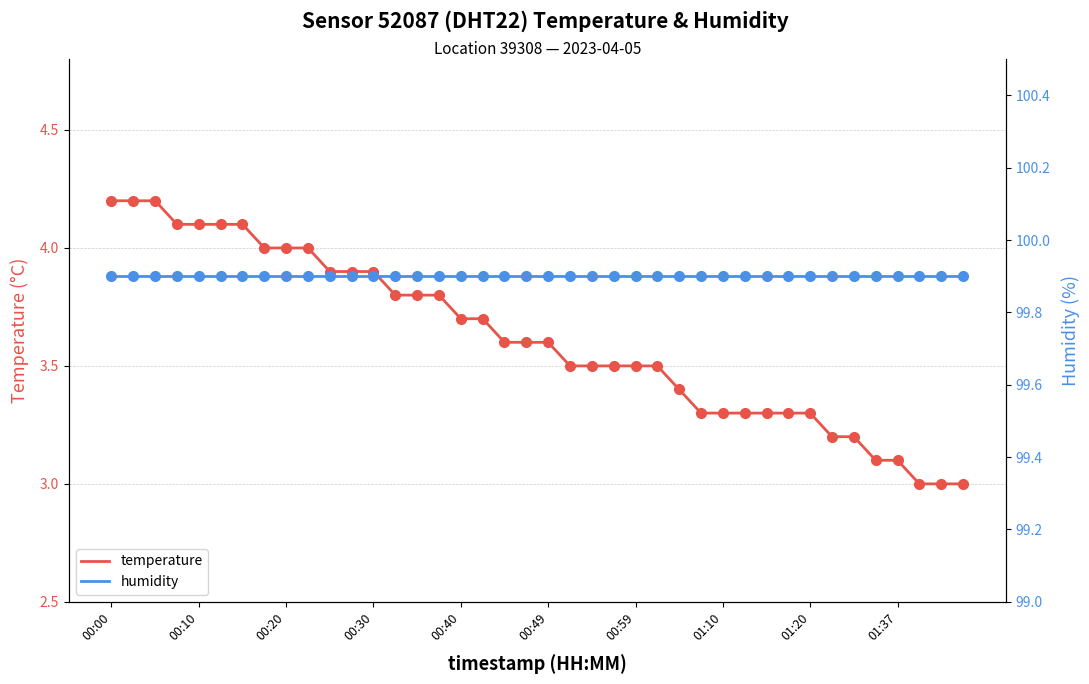

What is the maximum value for temperature?

4.2